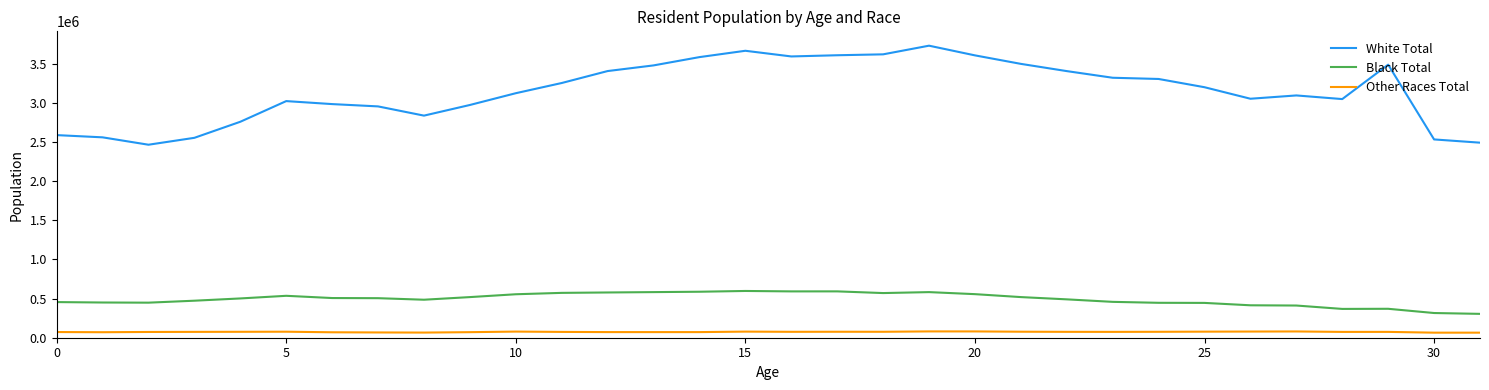

How many series are shown in this chart?

3